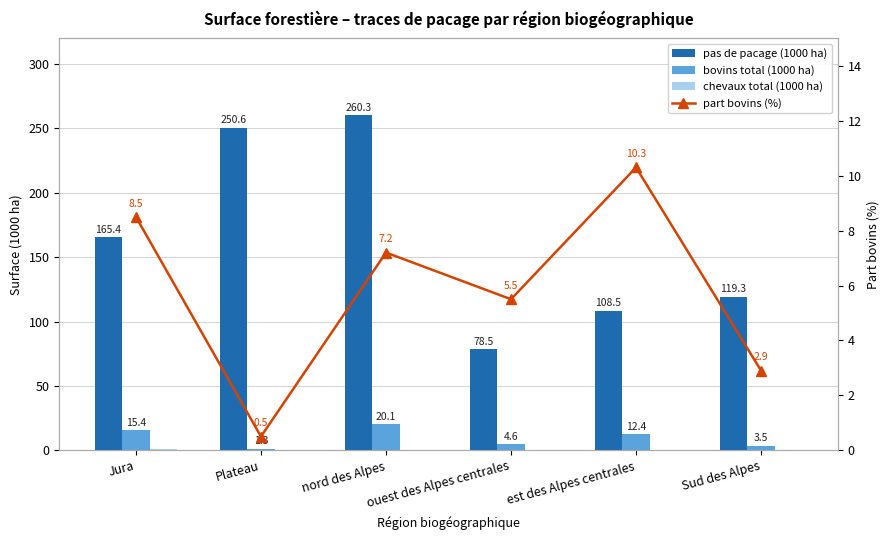

What is the total value across all series at Plateau?

252.4